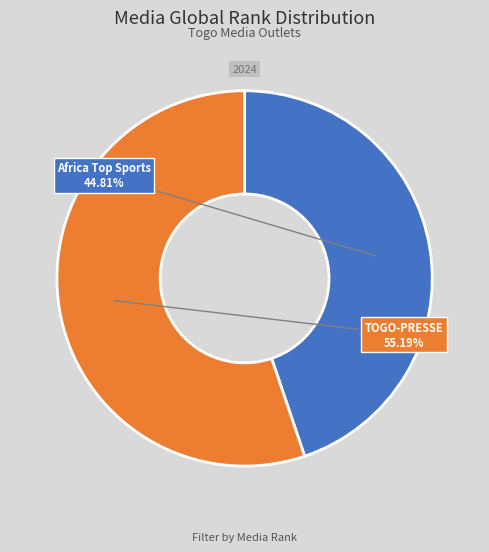

Is there any slice that represents more than half of the pie?

Yes